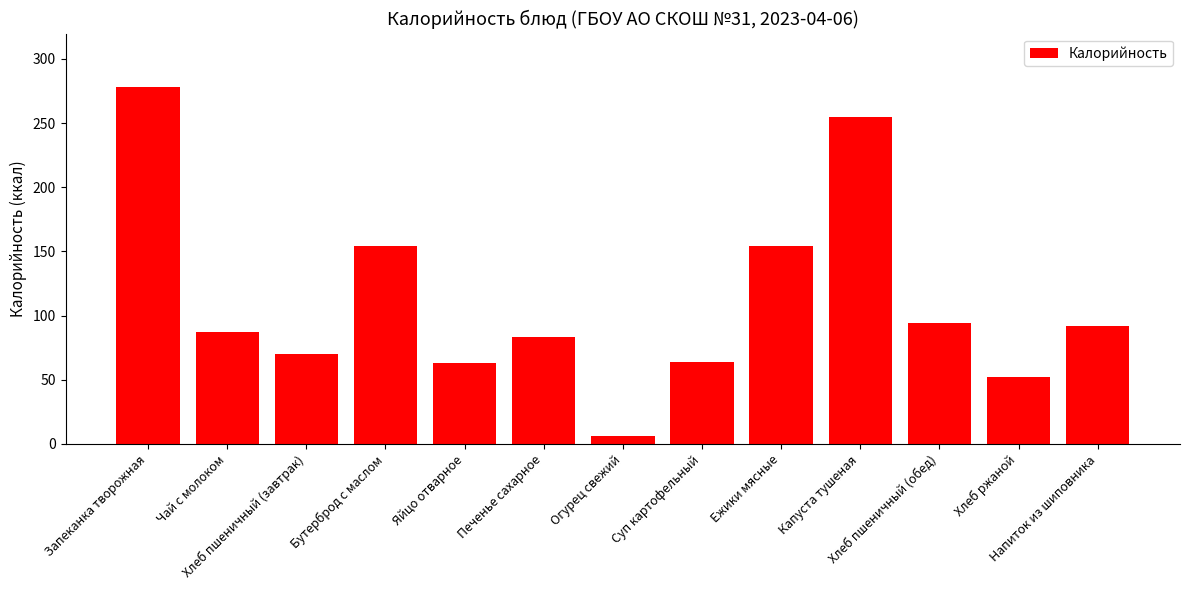

What is the maximum value shown in the chart?

278.0